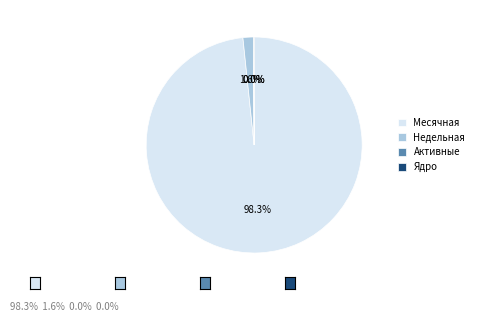

Between Месячная and Недельная, which is larger?

Месячная